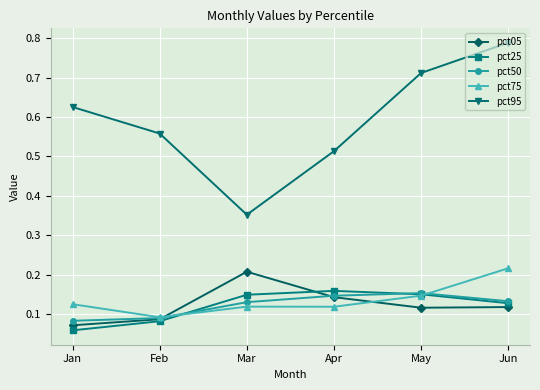

At which label does pct50 reach its peak?

May